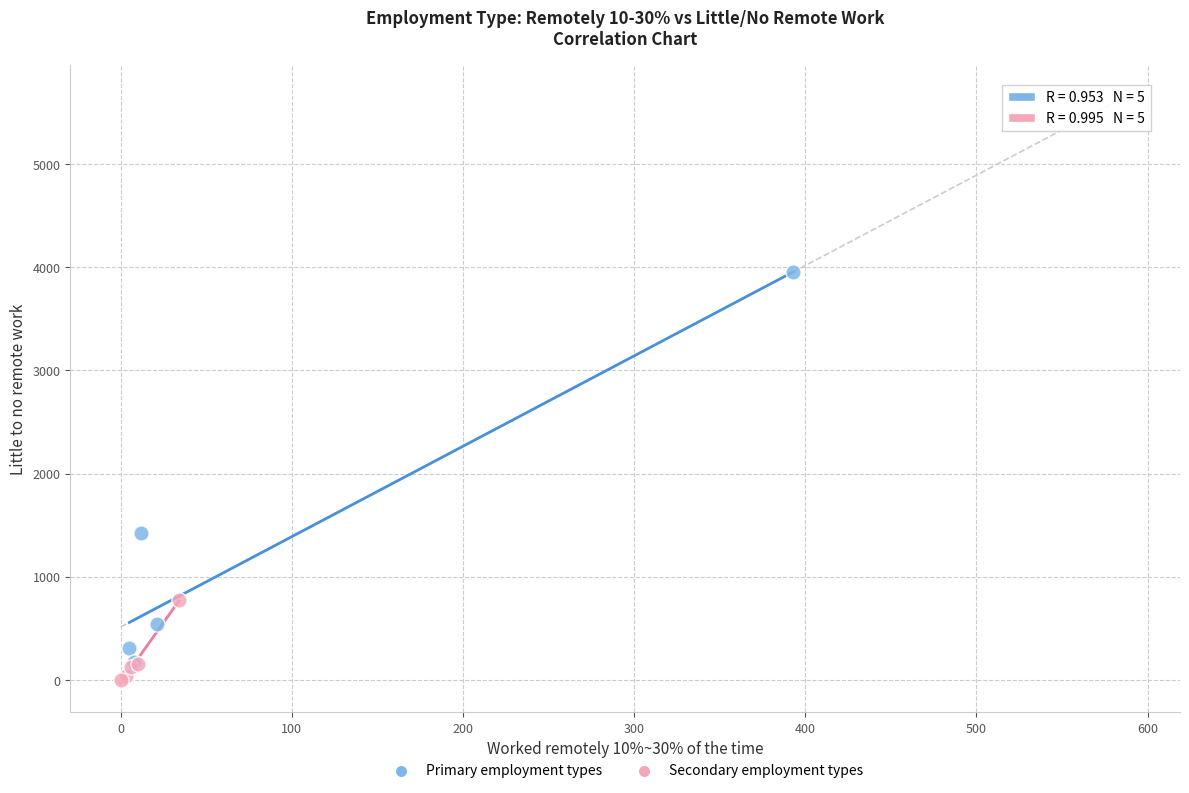

Which series has the largest Y range (max minus min)?

Primary employment types